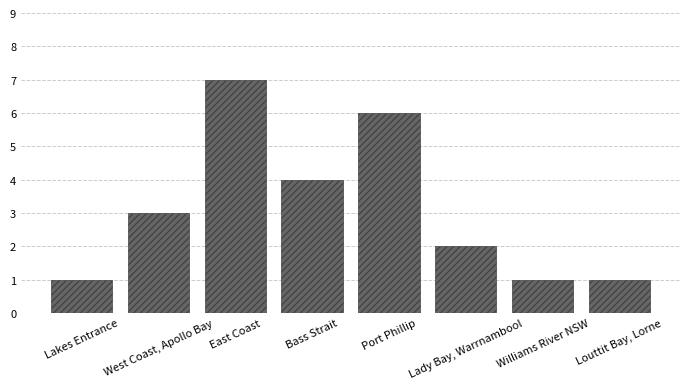

How many bars are there in total?

8